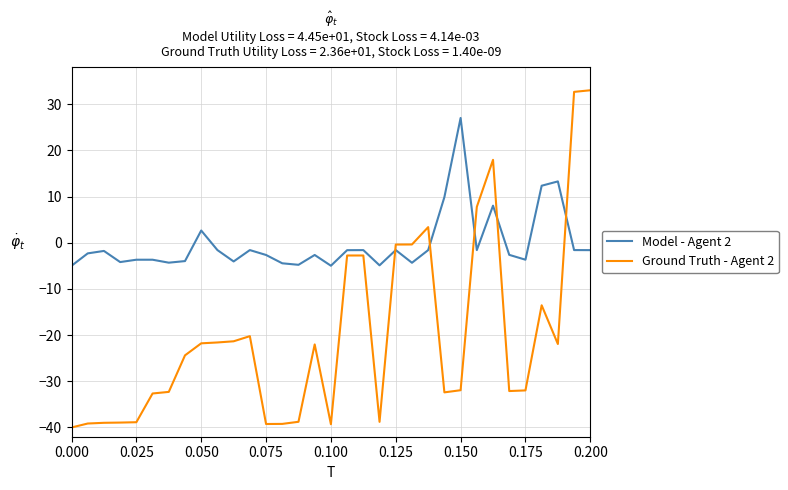

How many times do Ground Truth - Agent 2 and Model - Agent 2 cross each other?

5